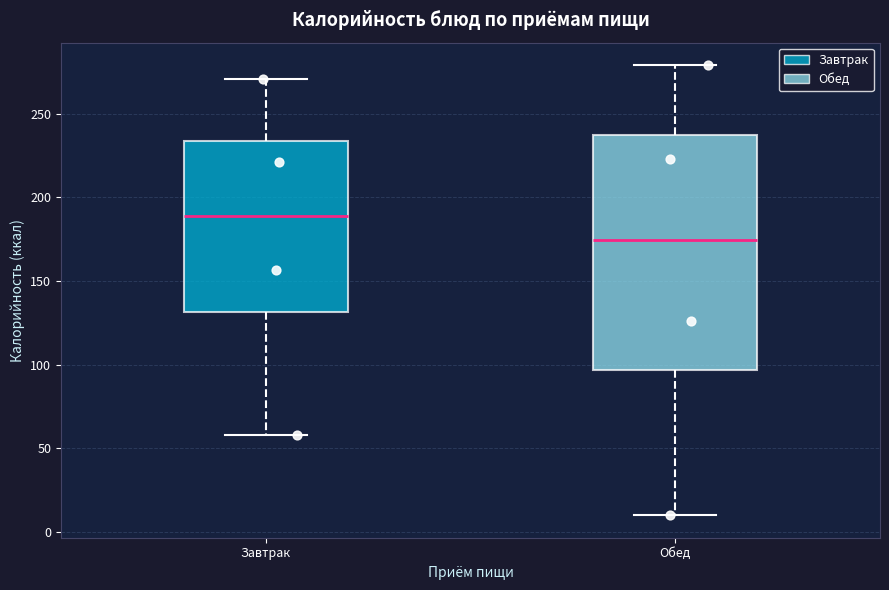

Which box is the tallest, from its lower edge to its upper edge?

Обед